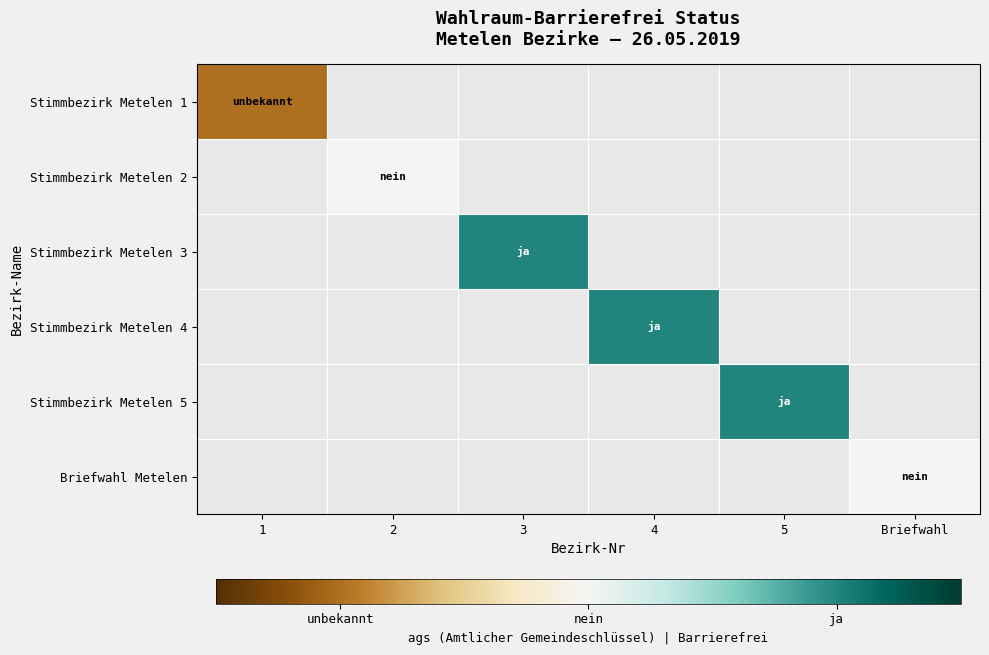

The value of Stimmbezirk Metelen 2 at 2 is 0.4. True or false?

False